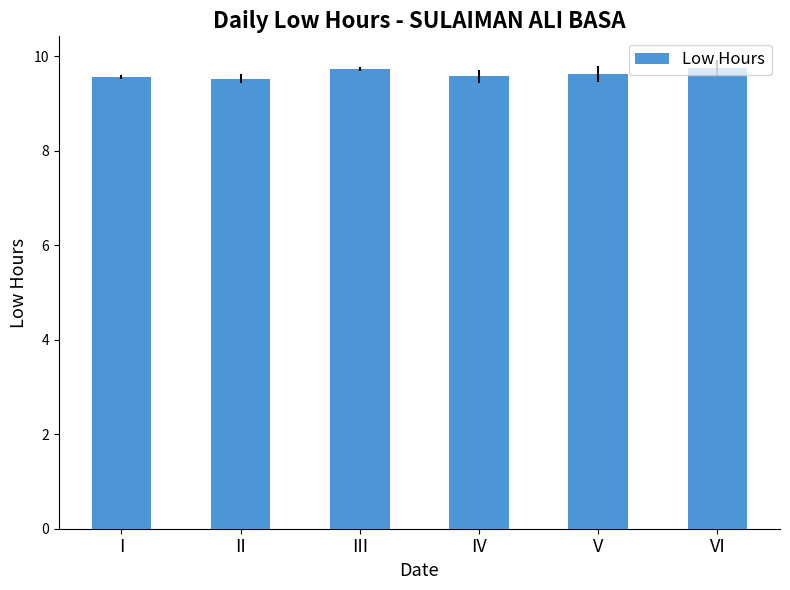

Does the chart contain any negative values?

No